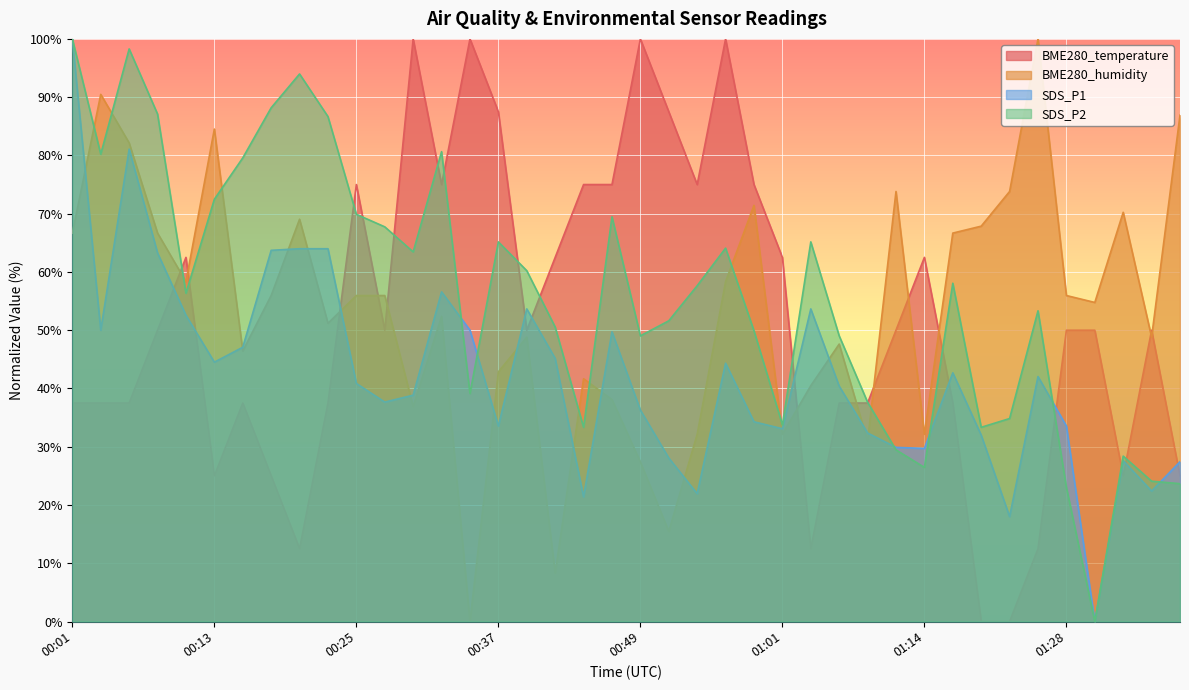

At which category does BME280_temperature reach its first local peak?

00:11